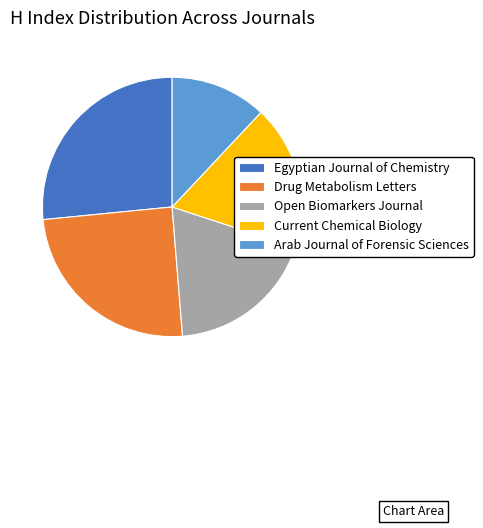

The Current Chemical Biology slice represents 18% of the pie. True or false?

True